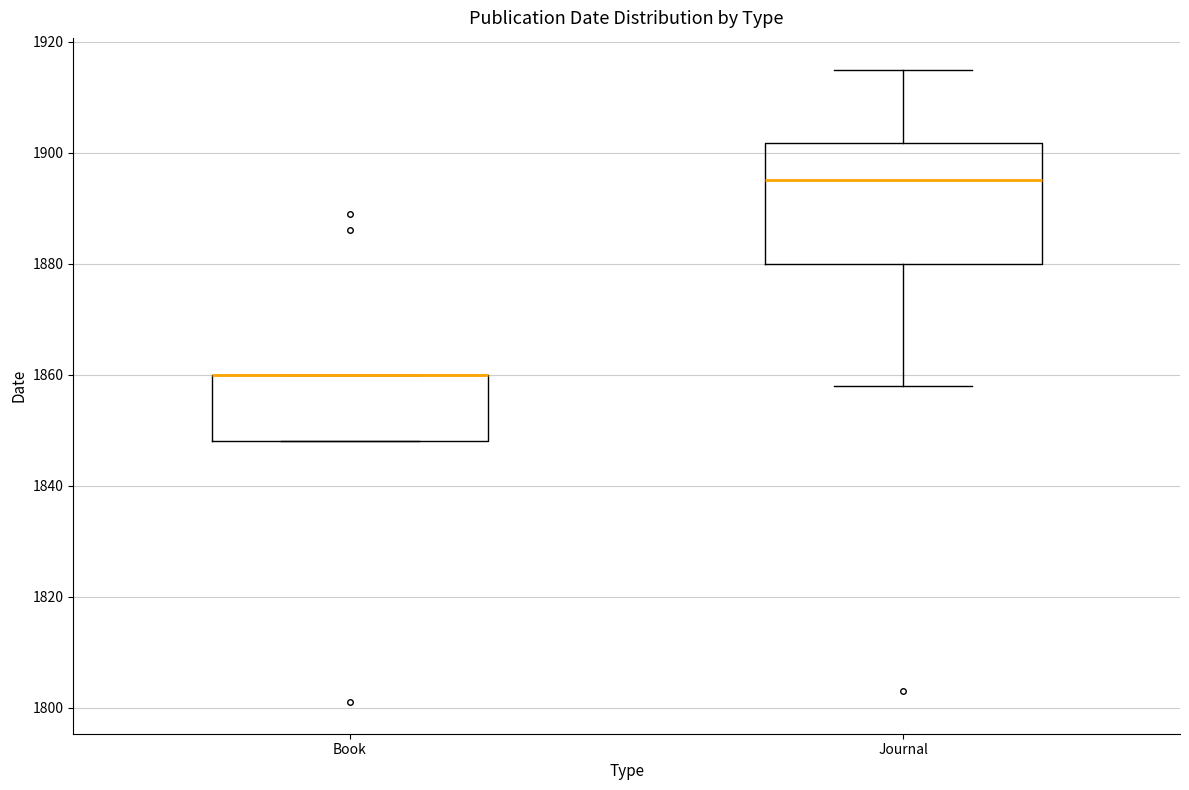

Where is the upper edge of the box for Book on the y-axis? The values are not printed on the chart, so give them approximately, as read against the axis.

1860